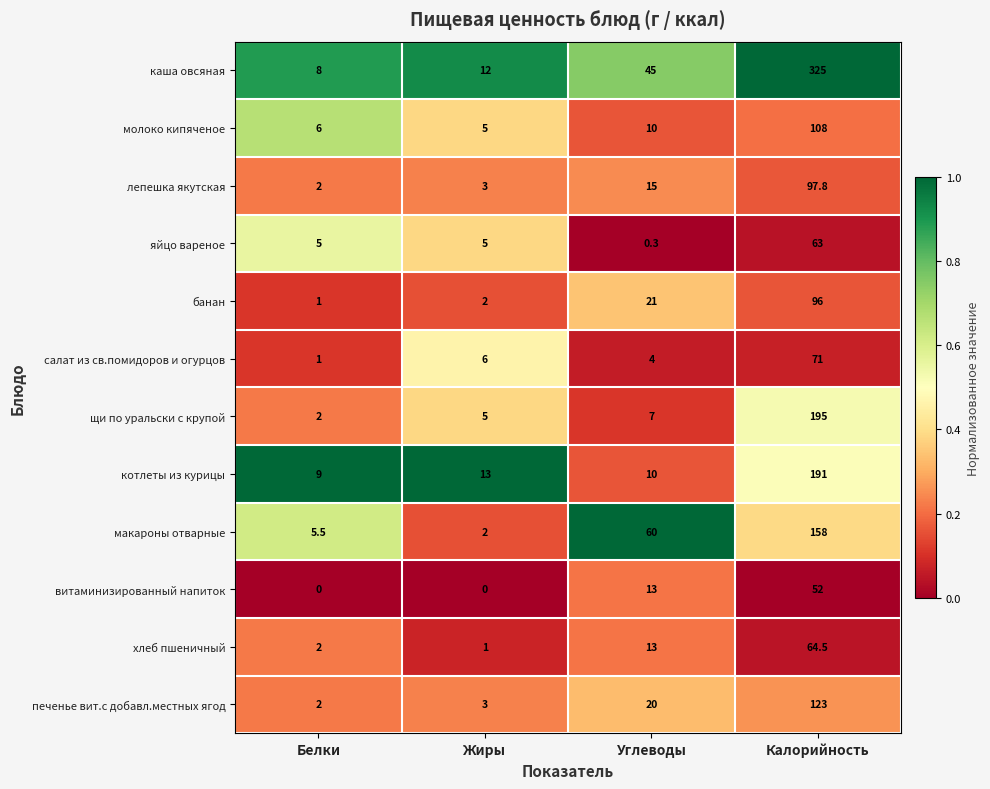

Which series has the largest total across all categories?

каша овсяная